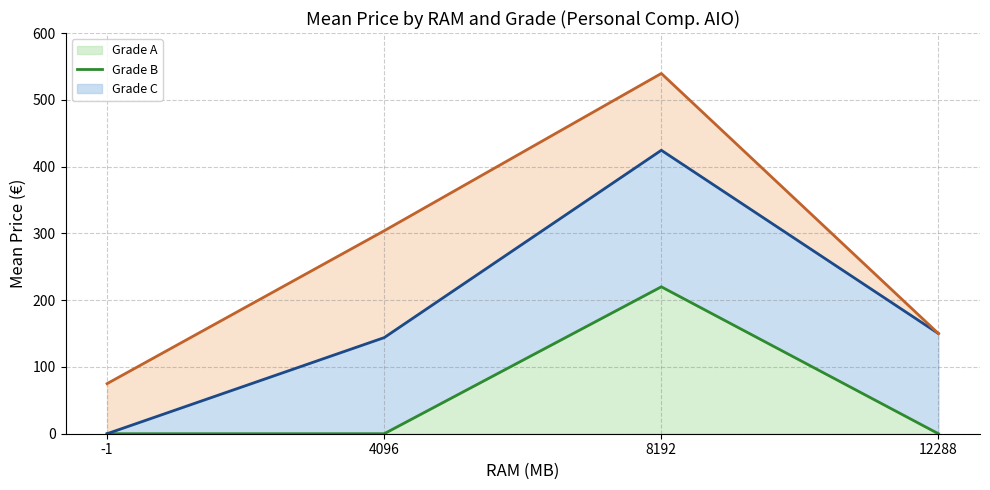

At which category is the sum across all series the highest?

8192